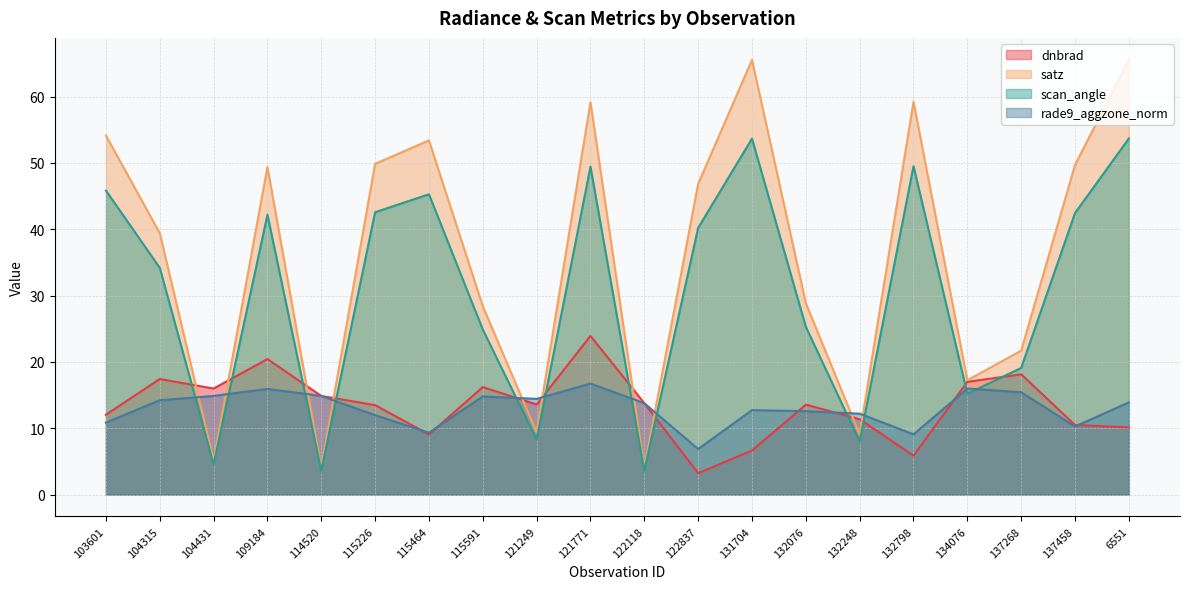

Rank the series at 122118 from highest to lowest value.

rade9_aggzone_norm, dnbrad, satz, scan_angle